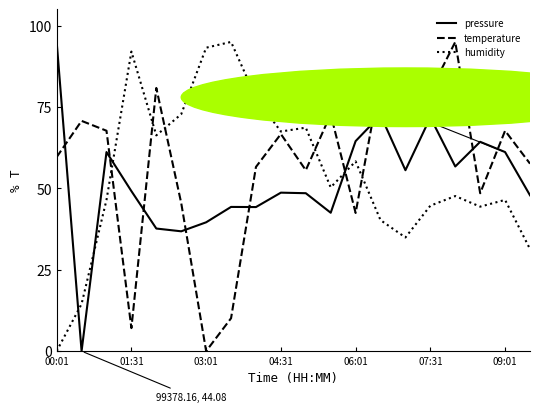

What is the maximum value for pressure?

95.0